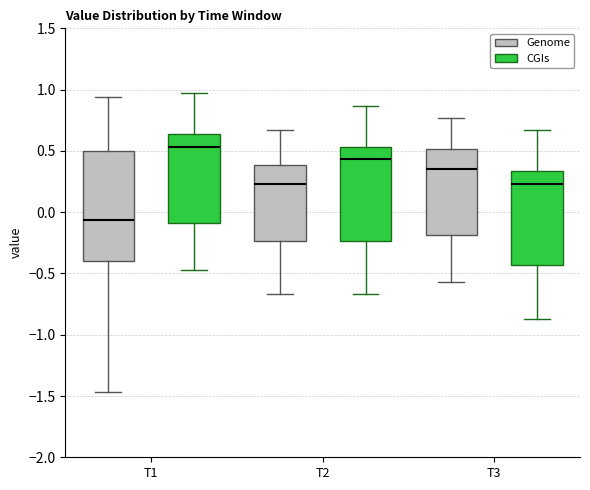

Reading left to right, transcribe this box plot: for each box, give where its median line is, the range the box spans, and where its two whiskers end, as read against the y-axis. The values are not printed on the chart, so give them approximately, as read against the axis.

T1 (Genome): median -0.05, box -0.40 to 0.50, whiskers -1.45 to 0.95
T1 (CGIs): median 0.55, box -0.10 to 0.65, whiskers -0.45 to 0.95
T2 (Genome): median 0.25, box -0.25 to 0.40, whiskers -0.65 to 0.65
T2 (CGIs): median 0.45, box -0.25 to 0.55, whiskers -0.65 to 0.85
T3 (Genome): median 0.35, box -0.20 to 0.50, whiskers -0.55 to 0.75
T3 (CGIs): median 0.25, box -0.45 to 0.35, whiskers -0.85 to 0.65